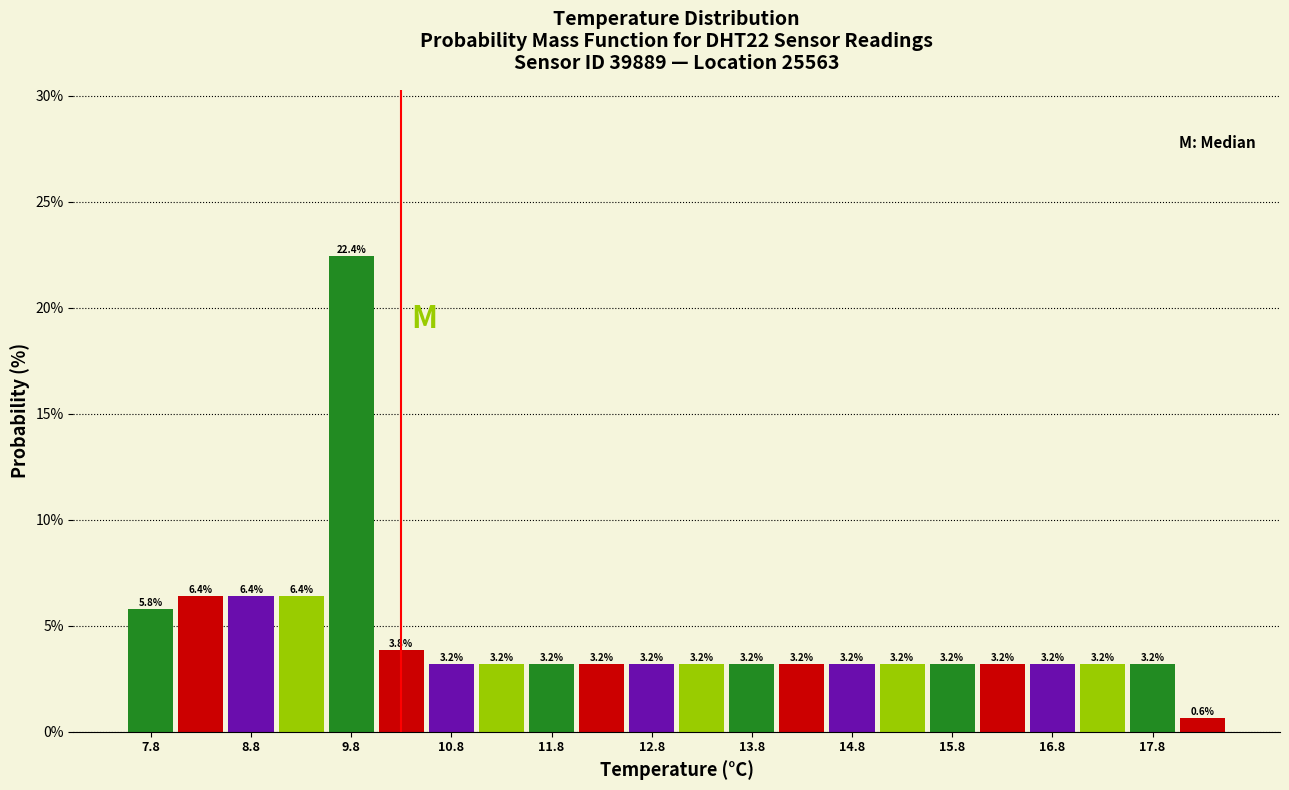

Which range on the x-axis has the tallest bar?

9.5 to 10.0